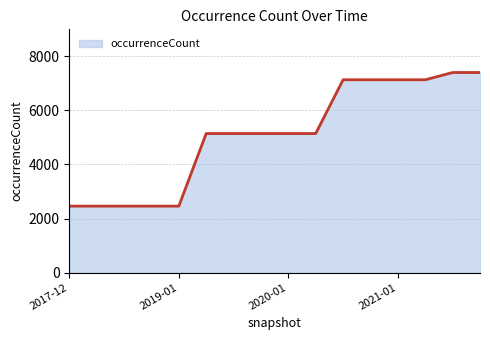

What is the sum of all values?

81365